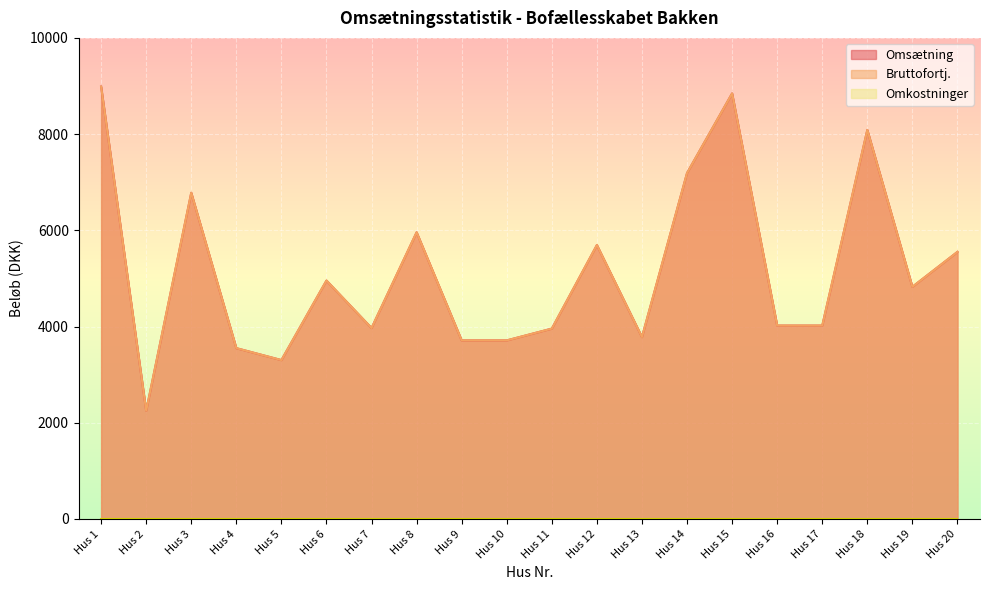

Is the value of Omsætning at Hus 18 greater than the value of Bruttofortj. at Hus 18?

No